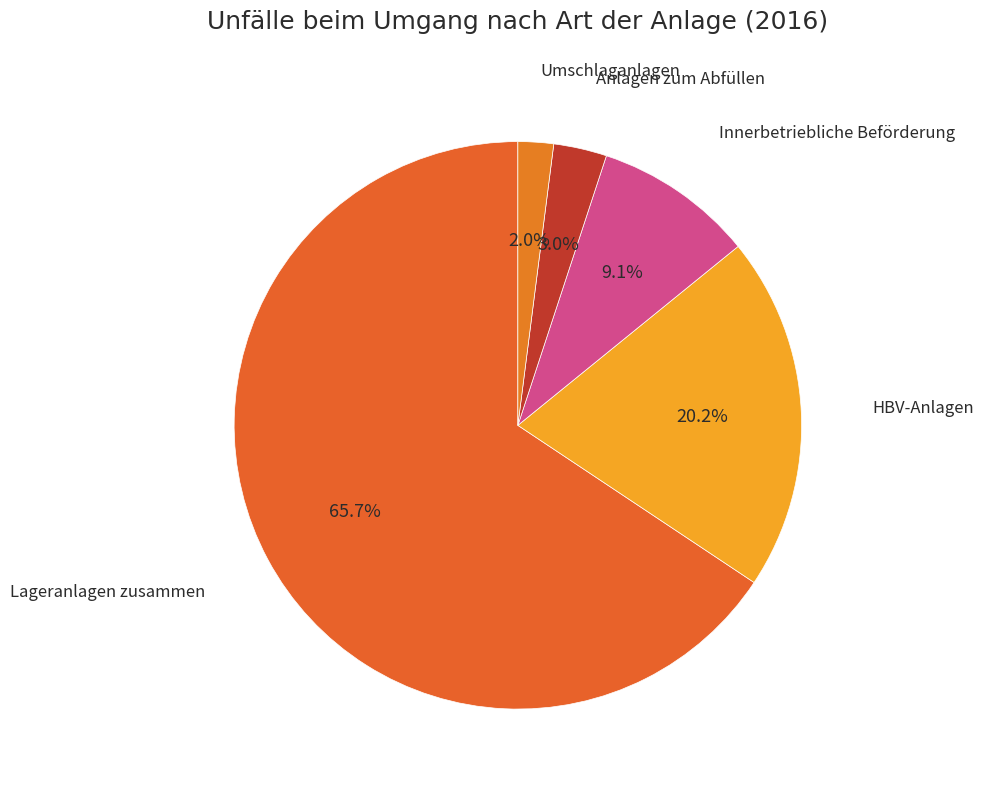

What is the smallest slice in the pie chart?

Umschlaganlagen